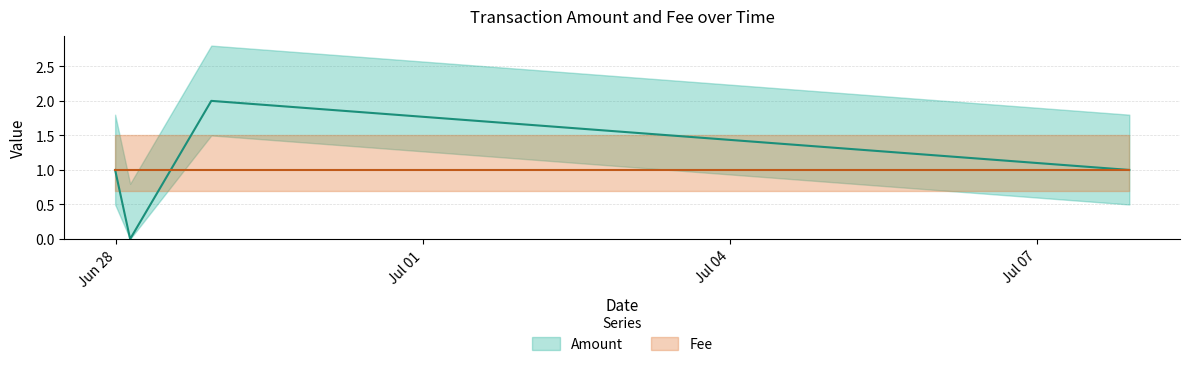

What is the label of the 1st point from the left?

2017-06-27 23:41:01